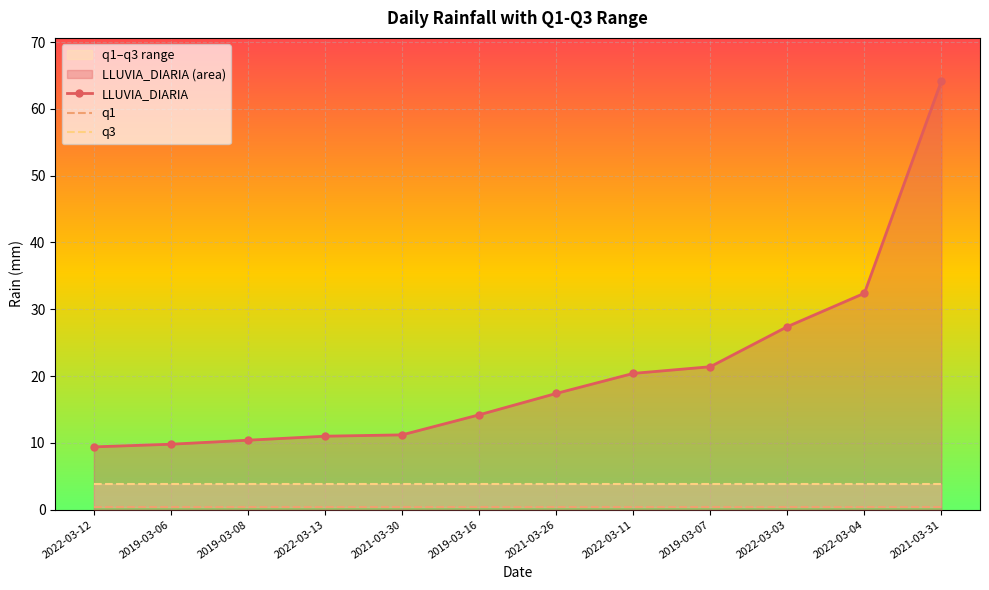

What is the sum of all LLUVIA_DIARIA values?

249.2